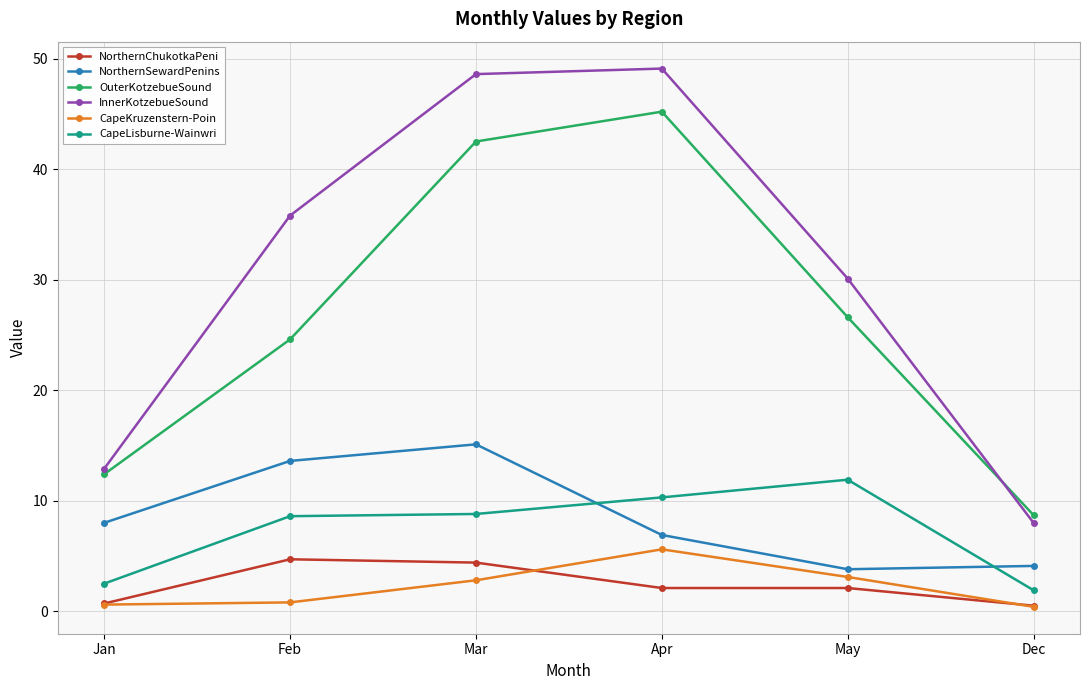

What is the value of the InnerKotzebueSound point at the 1st from the left?

12.9